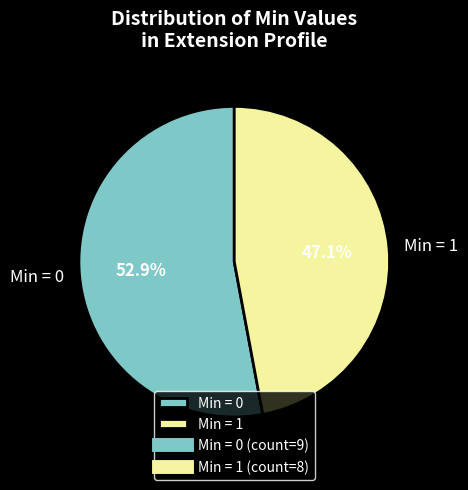

Which category has the biggest portion of the pie?

Min = 0